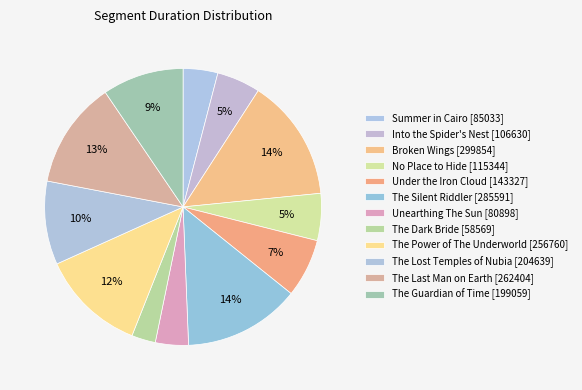

Does No Place to Hide represent more than half of the total?

No